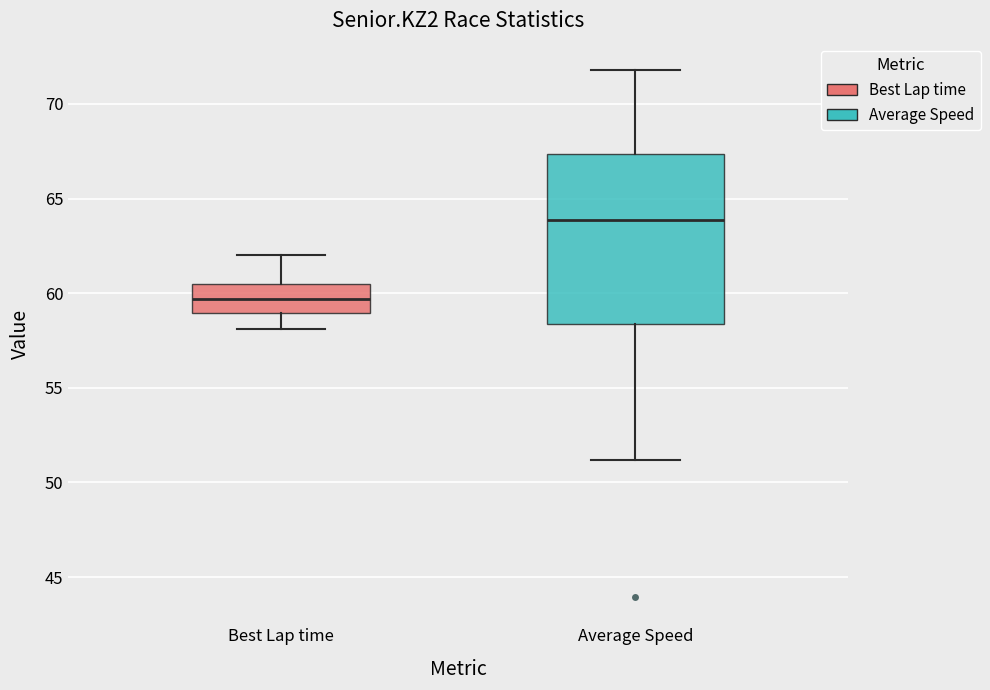

Reading left to right, transcribe this box plot: for each box, give where its median line is, the range the box spans, and where its two whiskers end, as read against the y-axis. The values are not printed on the chart, so give them approximately, as read against the axis.

Best Lap time: median 59.5, box 59.0 to 60.5, whiskers 58.0 to 62.0
Average Speed: median 64.0, box 58.5 to 67.5, whiskers 51.0 to 72.0